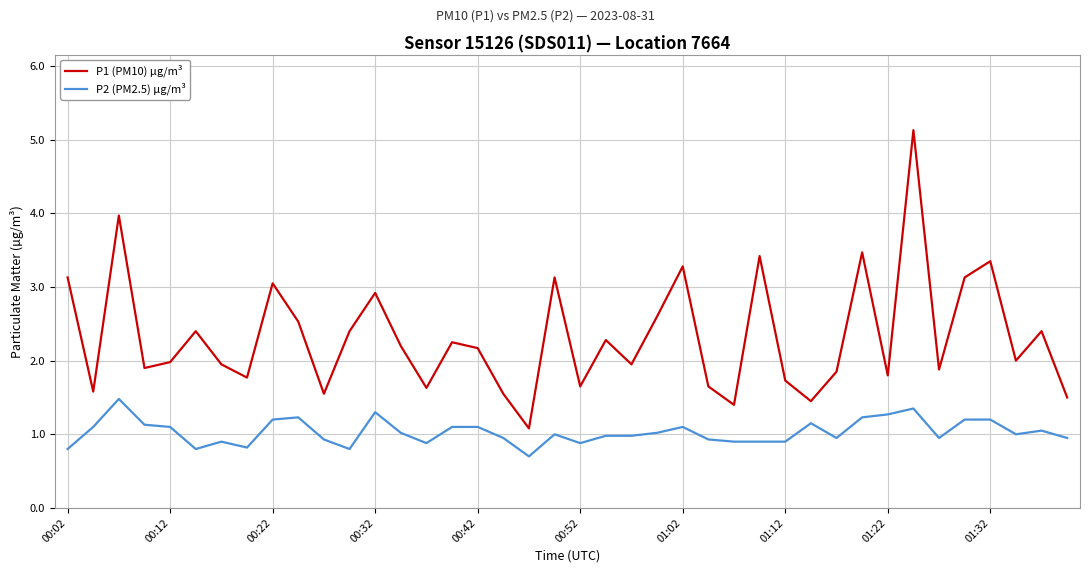

How many lines are shown in the chart?

2